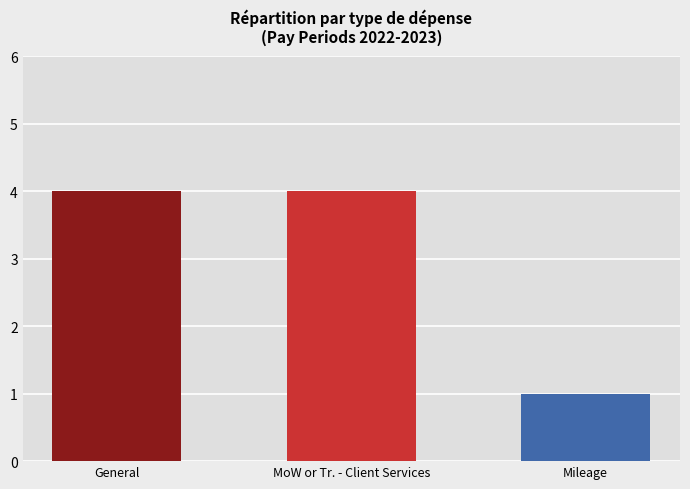

What is the difference between the maximum and minimum values in the General series?

3